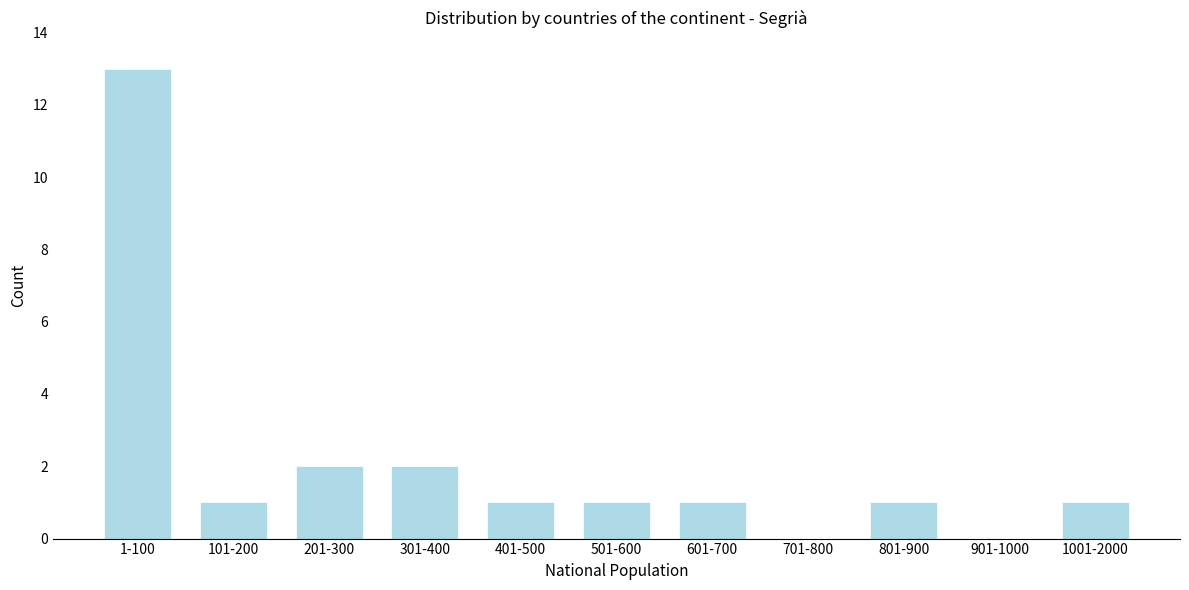

Reading left to right, transcribe all the data shown in this chart.

1-100=13	101-200=1	201-300=2	301-400=2	401-500=1	501-600=1	601-700=1	701-800=0	801-900=1	901-1000=0	1001-2000=1